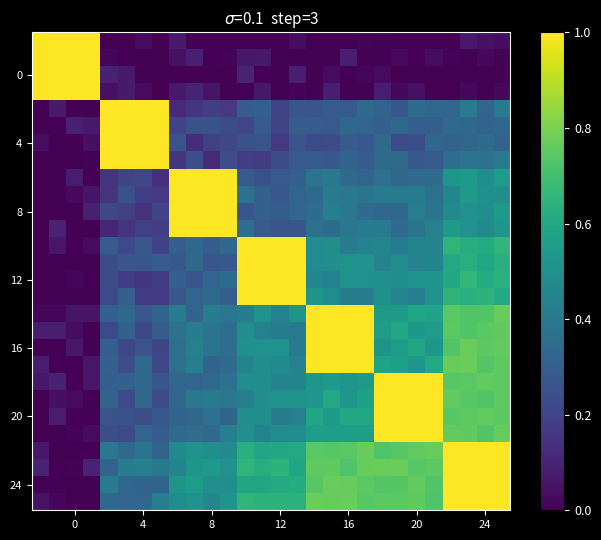

What is the greatest value displayed?

1.0